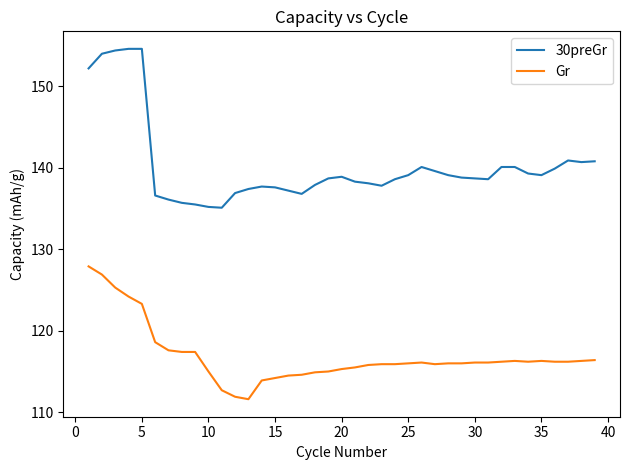

Which series has the largest total across all categories?

30preGr